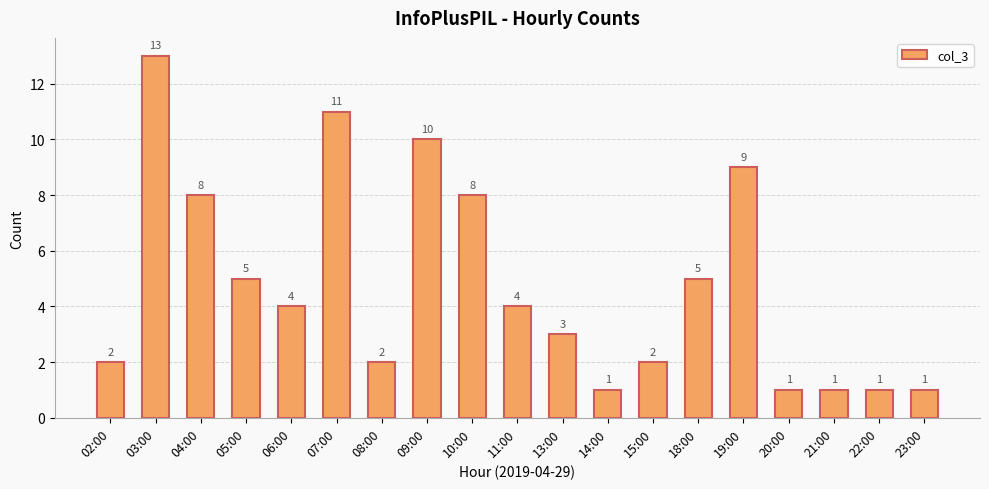

What is the difference between the maximum and second lowest values?

12